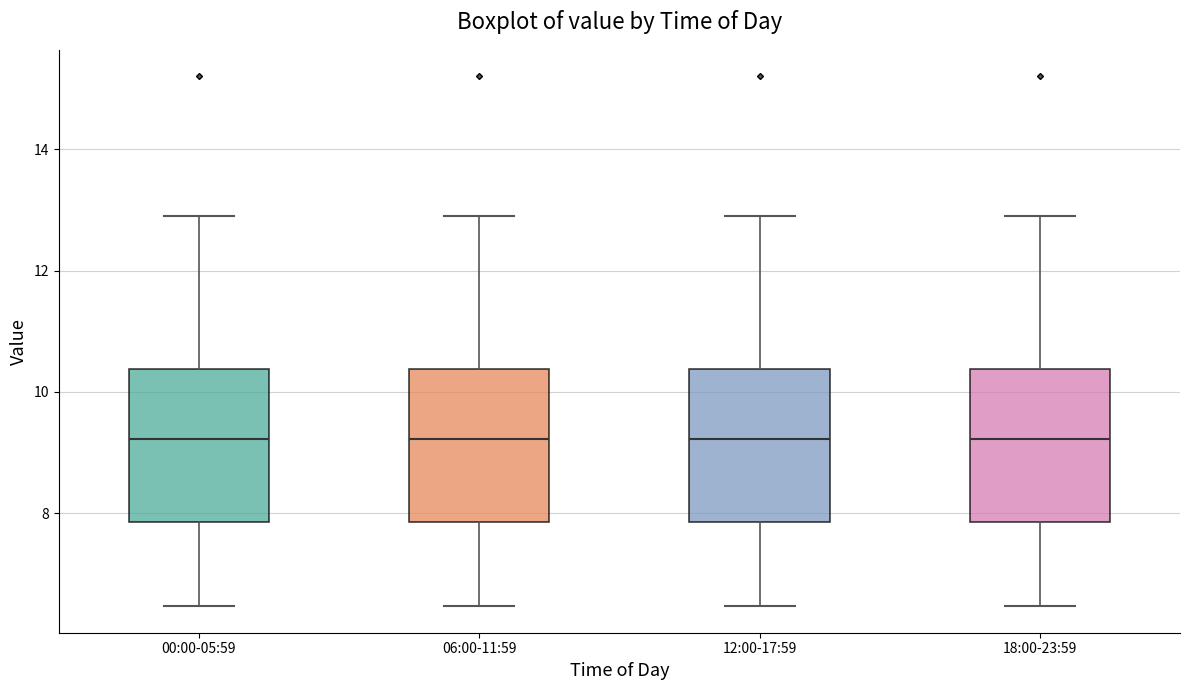

Reading left to right, read every box against the y-axis: the position of its median line, the range the box covers, and the ends of its whiskers. The values are not printed on the chart, so give them approximately, as read against the axis.

00:00-05:59: median 9.2, box 7.8 to 10.4, whiskers 6.4 to 13.0
06:00-11:59: median 9.2, box 7.8 to 10.4, whiskers 6.4 to 13.0
12:00-17:59: median 9.2, box 7.8 to 10.4, whiskers 6.4 to 13.0
18:00-23:59: median 9.2, box 7.8 to 10.4, whiskers 6.4 to 13.0